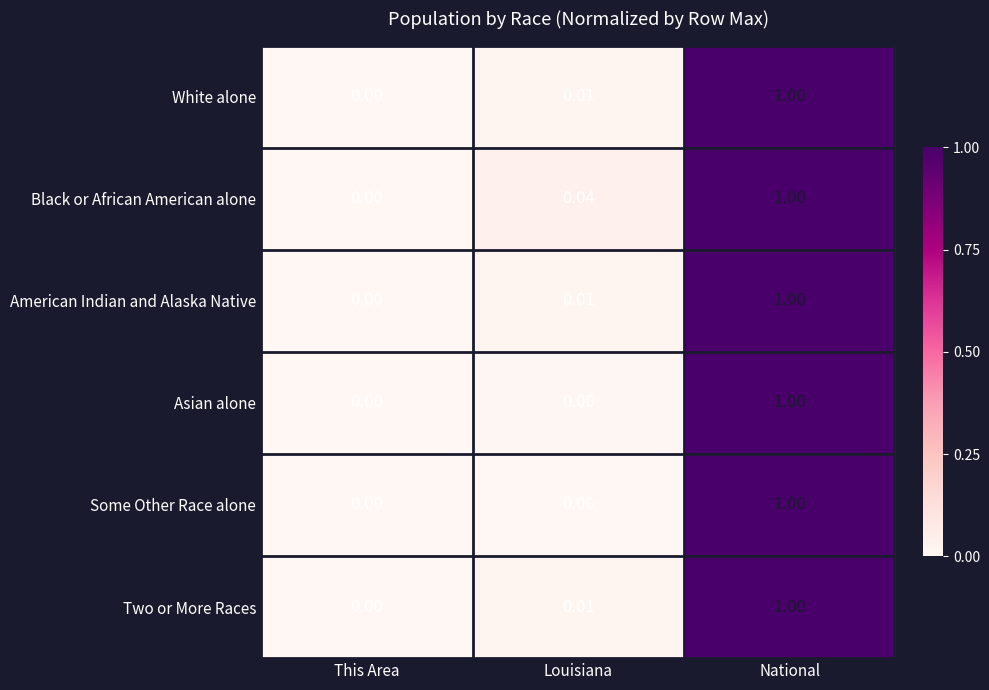

Where is White alone nearest to the value 0?

This Area